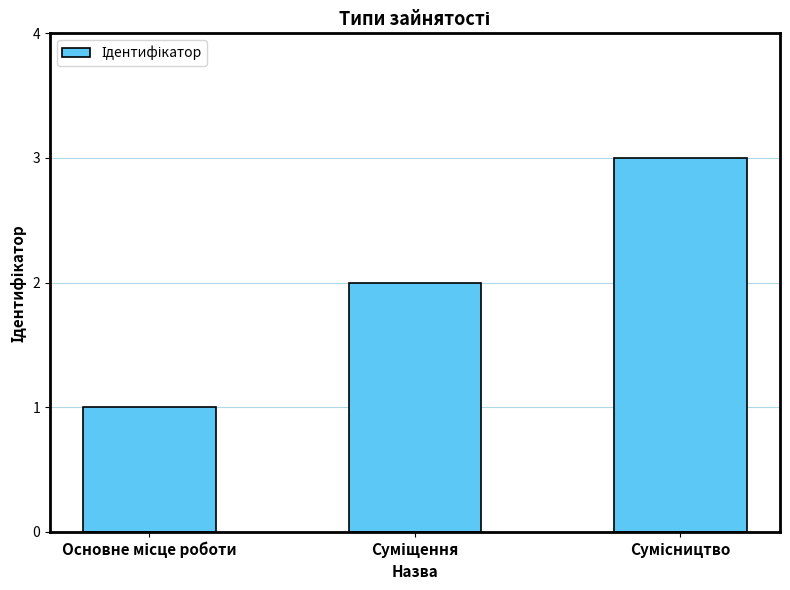

What is the greatest value displayed?

3